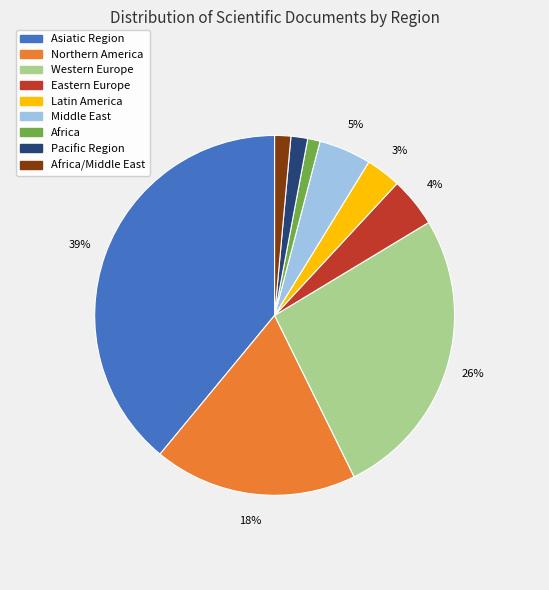

Is there a majority slice in this chart?

No